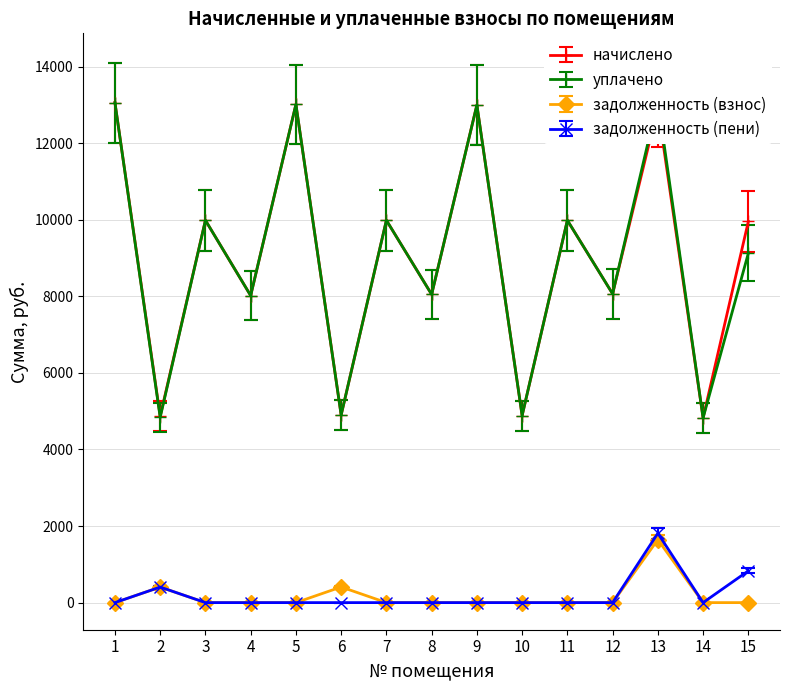

Count the number of data series in this chart.

4